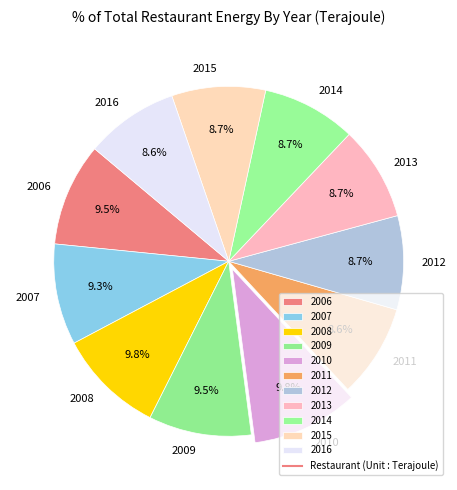

Does any single category account for the majority?

No